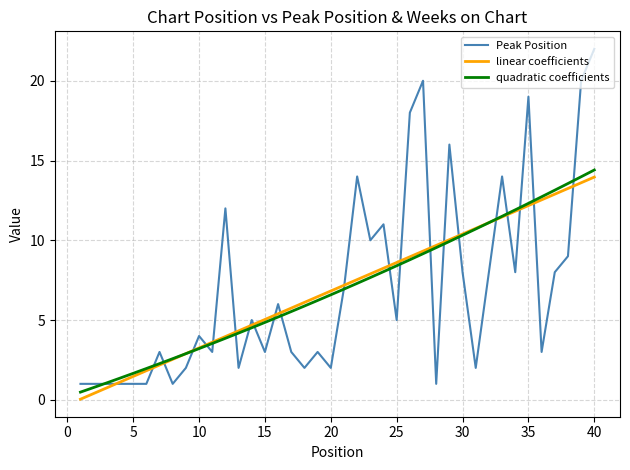

How many lines are shown in the chart?

3